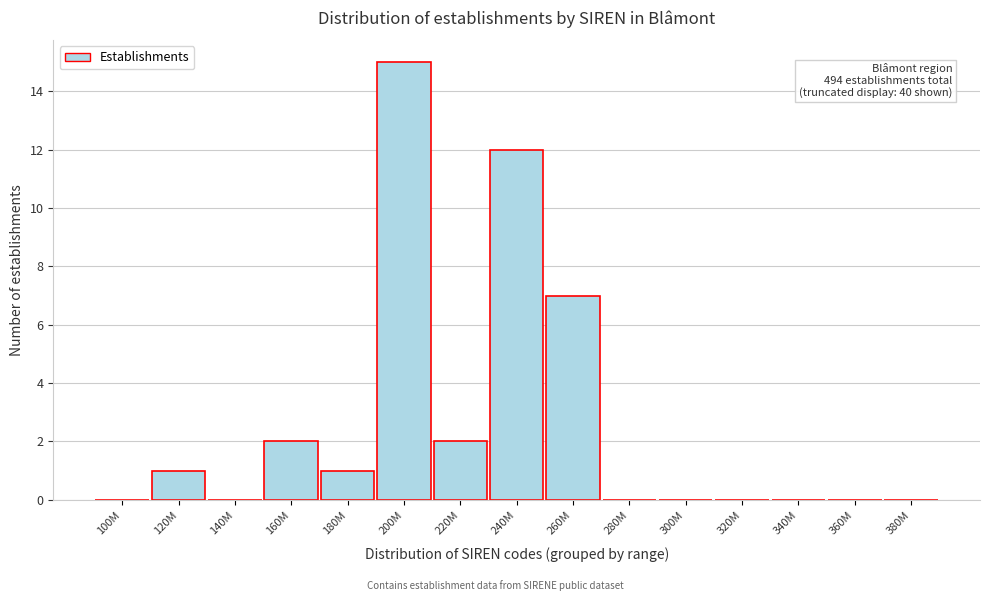

Reading left to right, list all the values displayed in this chart.

100M=0	120M=1	140M=0	160M=2	180M=1	200M=15	220M=2	240M=12	260M=7	280M=0	300M=0	320M=0	340M=0	360M=0	380M=0